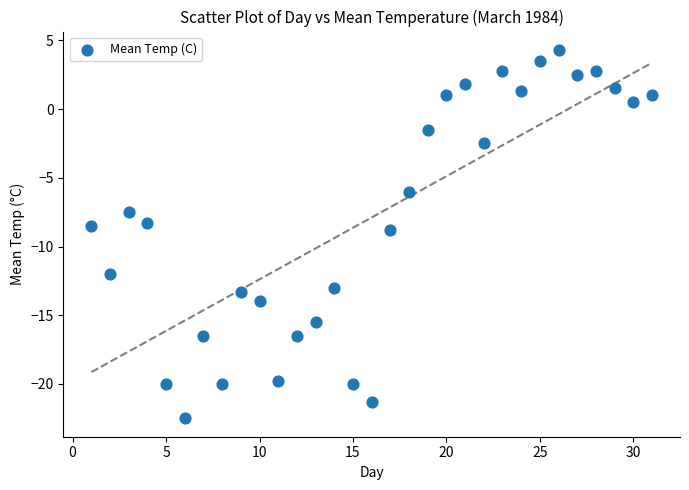

What is the range of Y values (max minus min)?

26.8